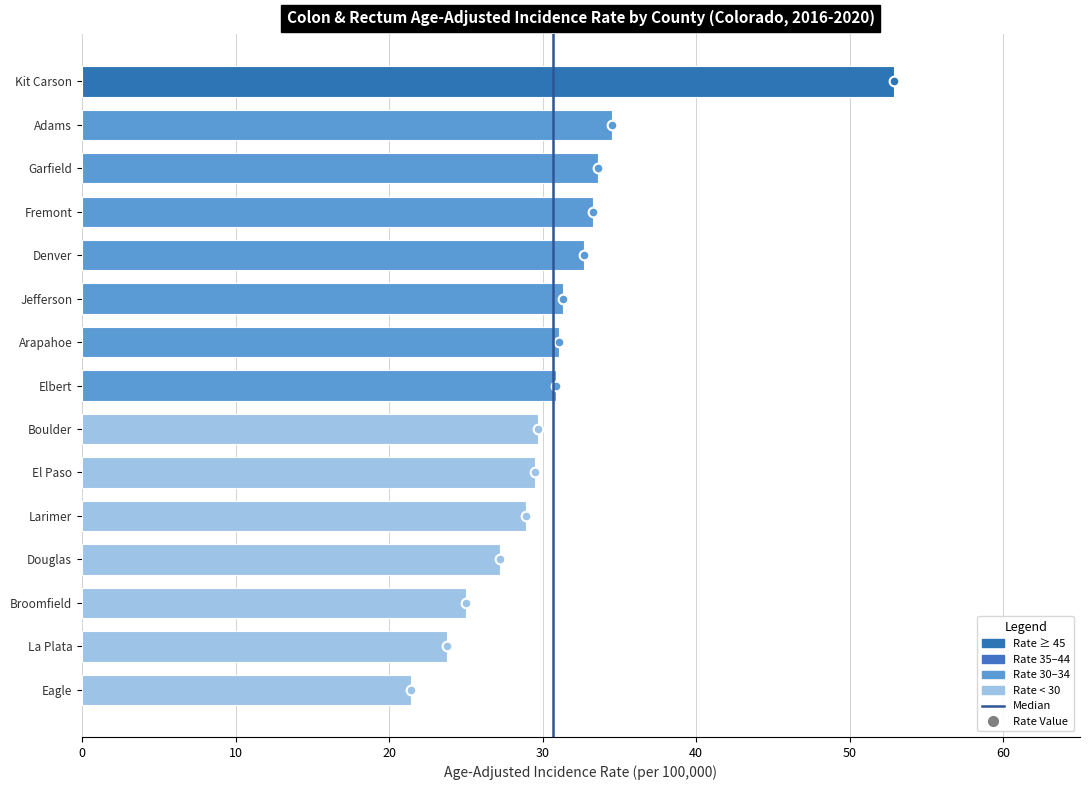

True or false: the data shows 42.1 at Boulder.

False